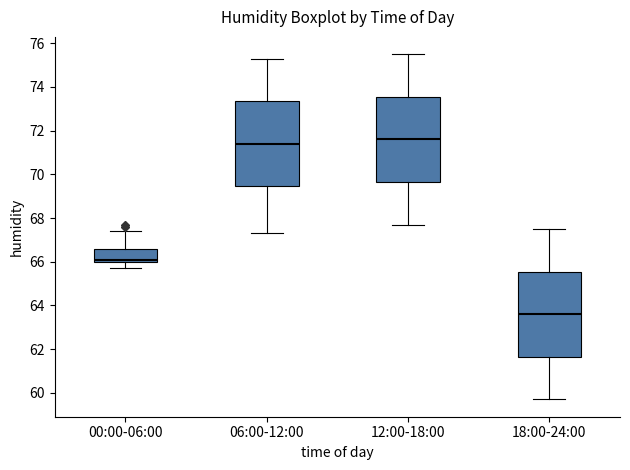

Where does the median line of the box for 12:00-18:00 sit on the y-axis? The values are not printed on the chart, so give them approximately, as read against the axis.

71.6